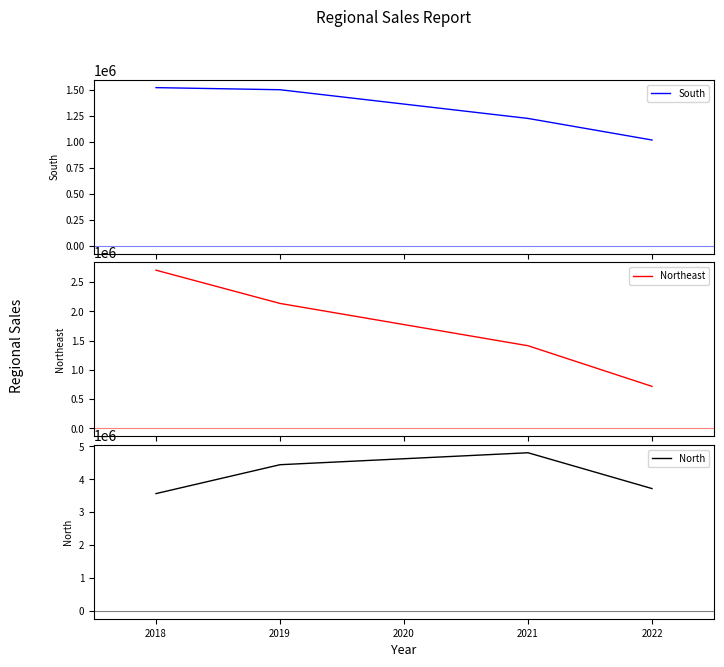

True or false: North and South intersect in this chart.

False